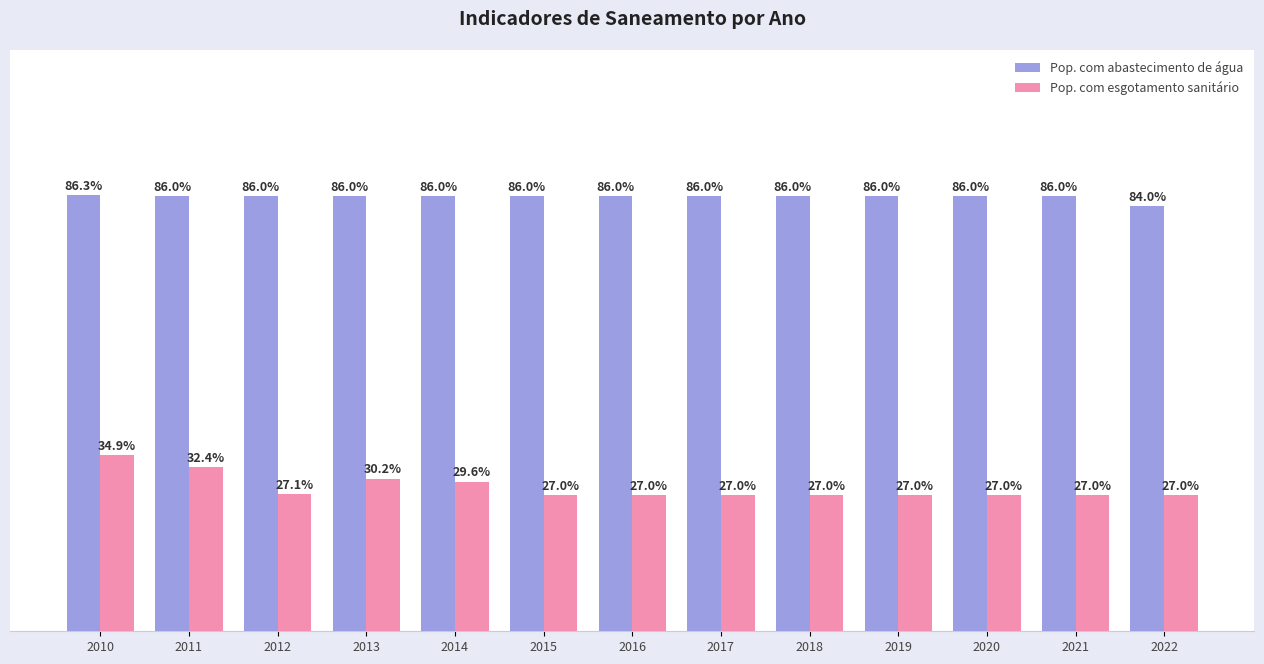

Which series has the largest range (max minus min)?

Pop. com esgotamento sanitário